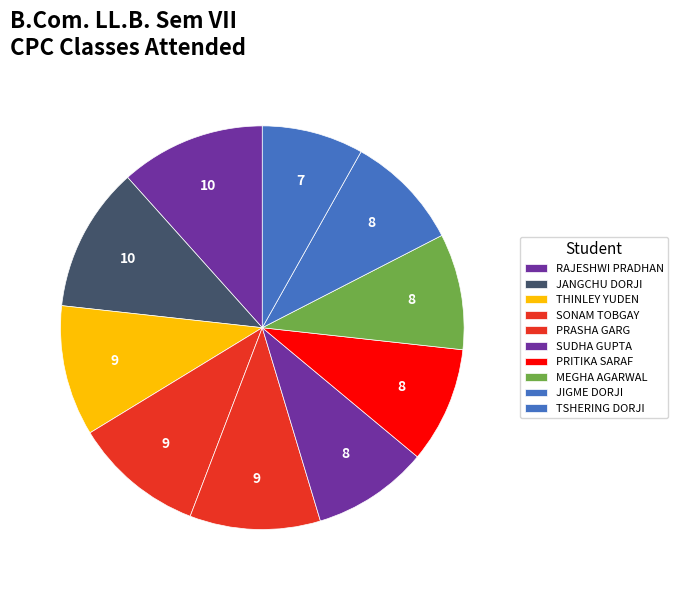

How many segments does this pie chart have?

10